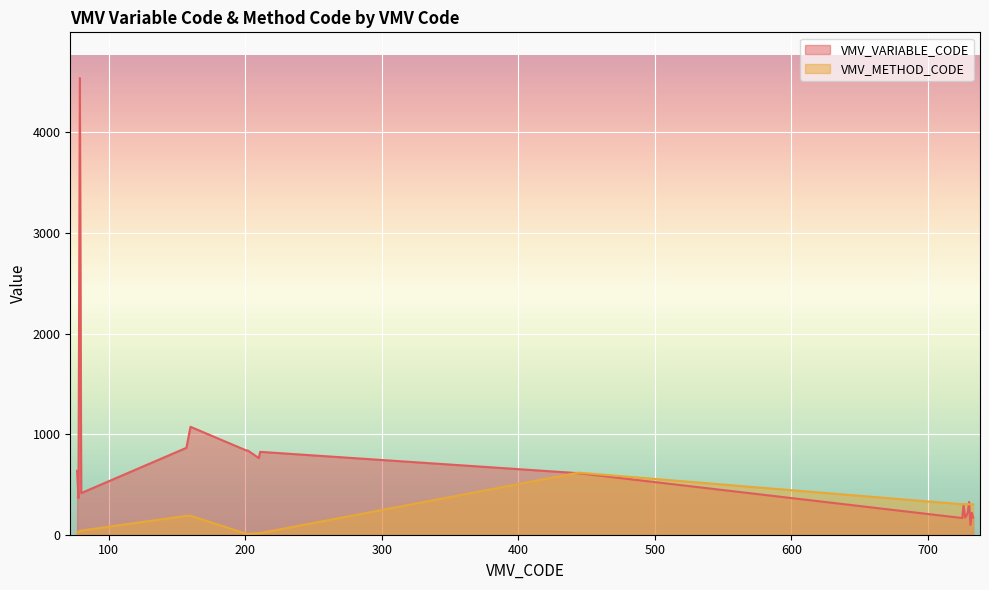

What is the difference between the maximum and minimum values in the VMV_METHOD_CODE series?

609